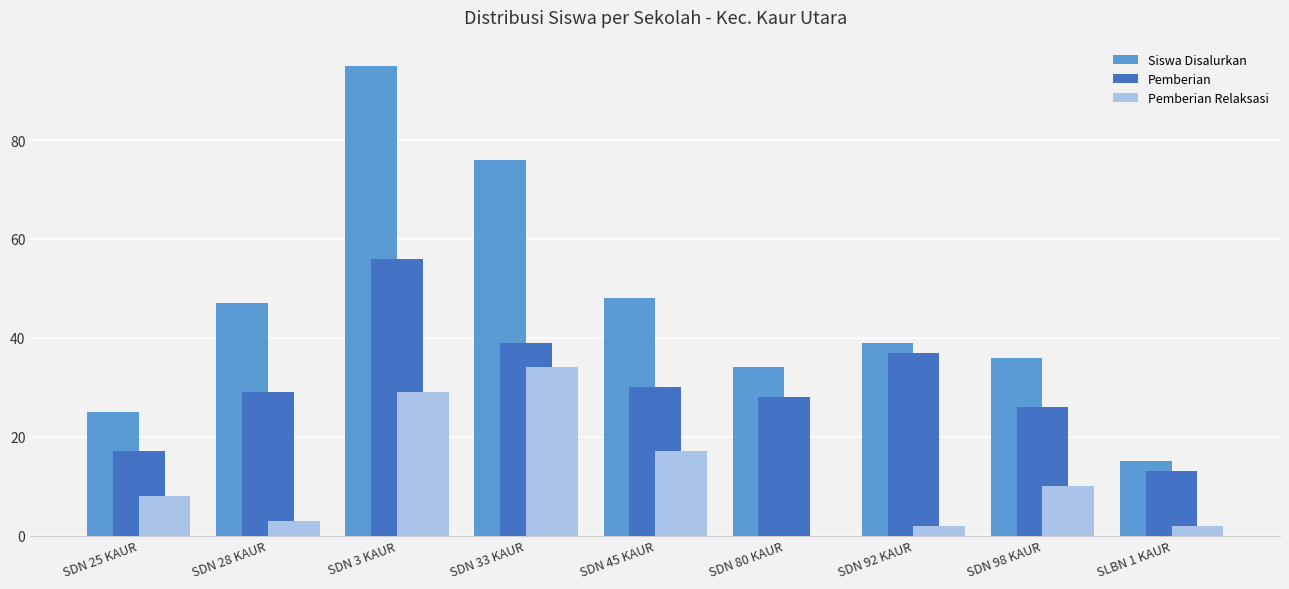

Between SDN 25 KAUR and SDN 92 KAUR, which series saw the biggest shift?

Pemberian